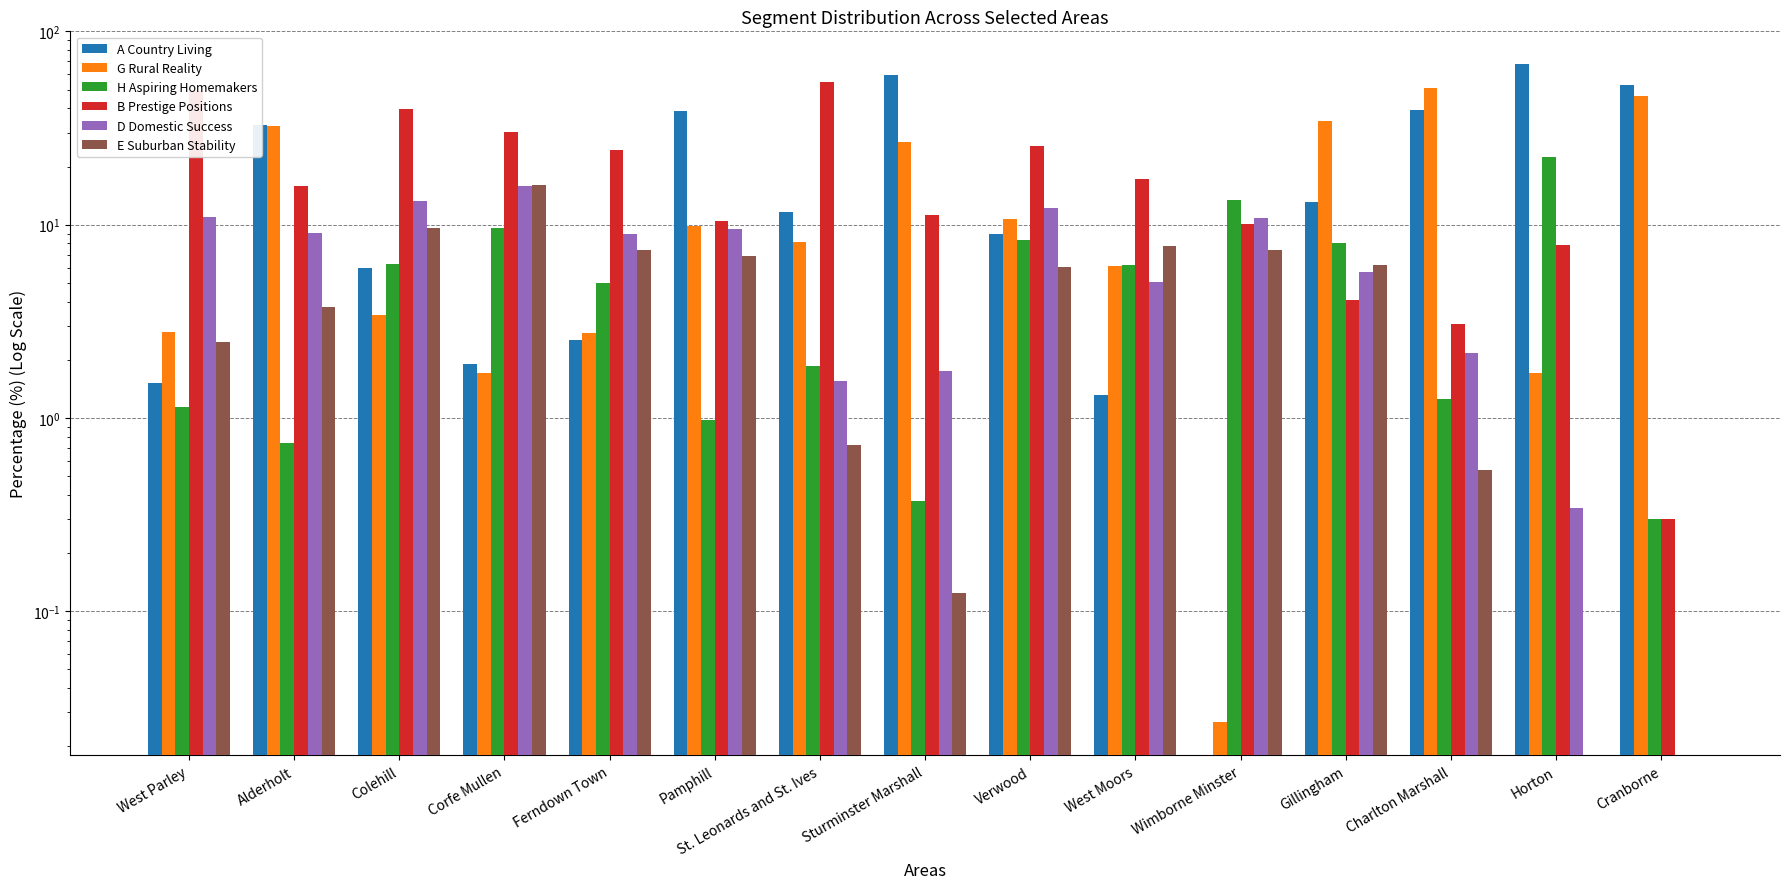

At West Moors, list the series in order from smallest to largest.

A Country Living, D Domestic Success, G Rural Reality, H Aspiring Homemakers, E Suburban Stability, B Prestige Positions